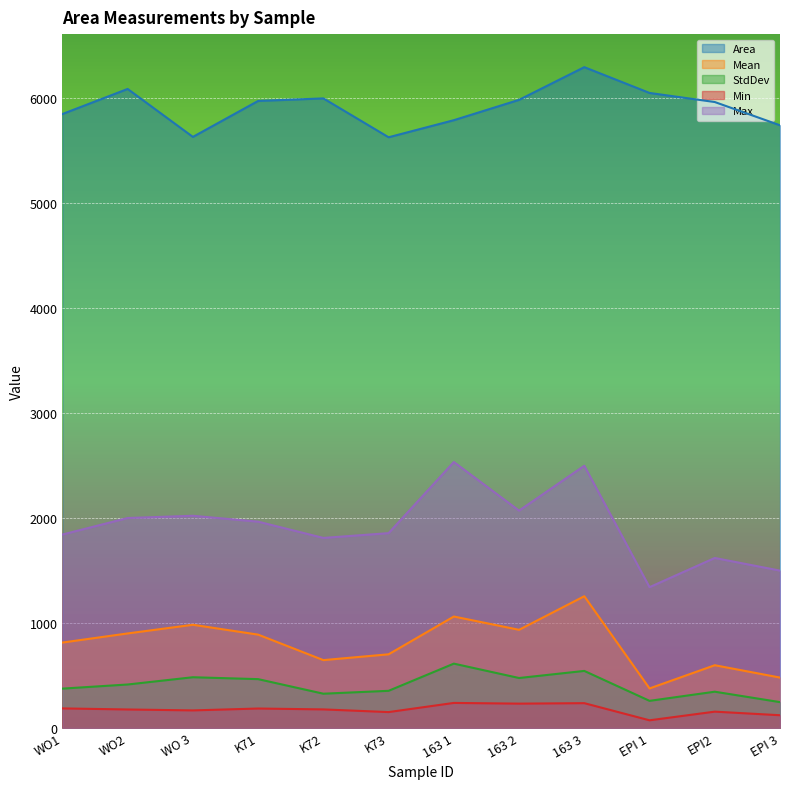

True or false: Min and StdDev cross at least once.

False